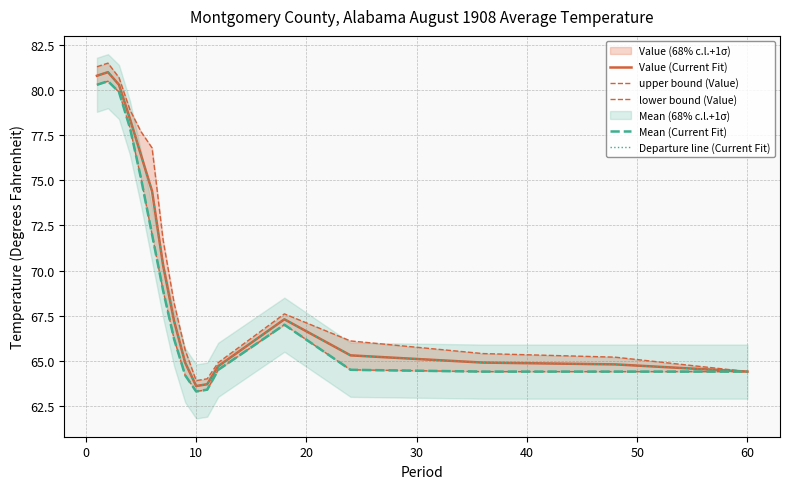

True or false: lower bound (Value) and upper bound (Value) intersect in this chart.

False